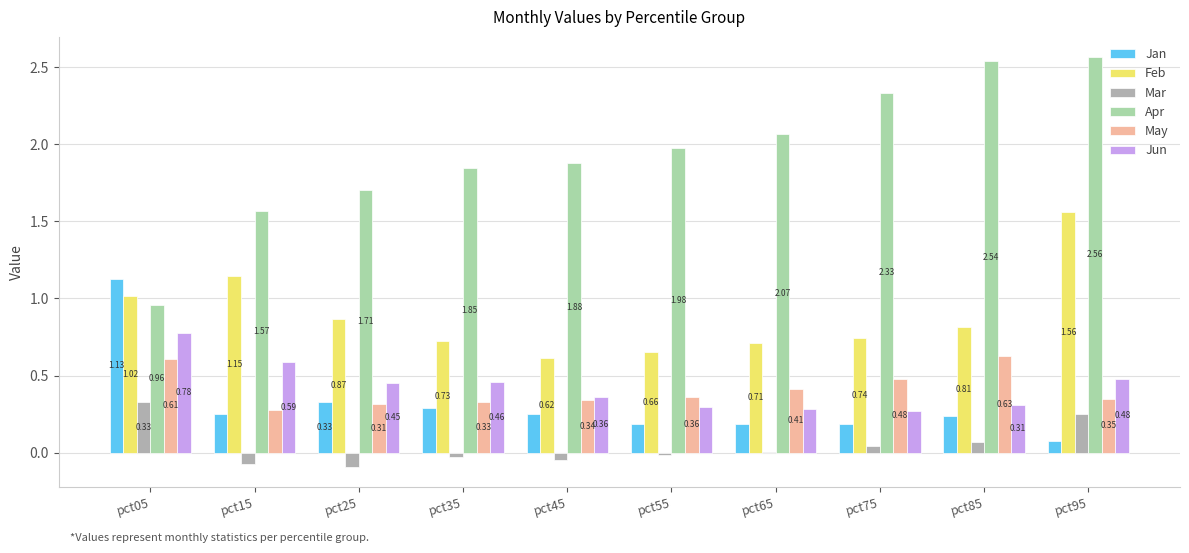

How many groups of bars are there?

10